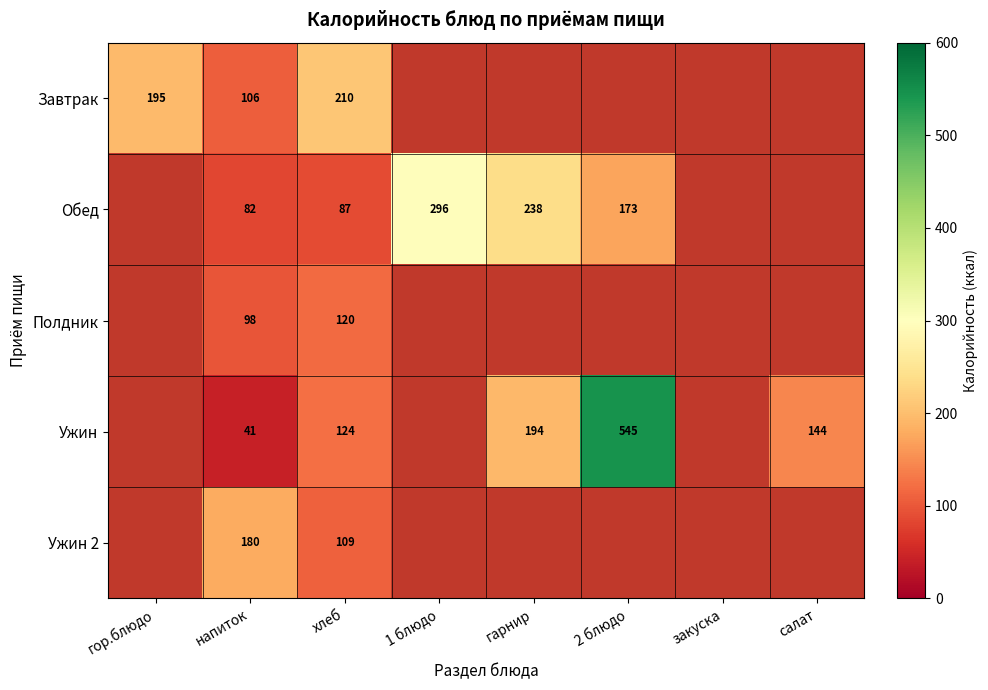

List the labels in order of Завтрак value, smallest first.

напиток, гор.блюдо, хлеб, 1 блюдо, гарнир, 2 блюдо, закуска, салат